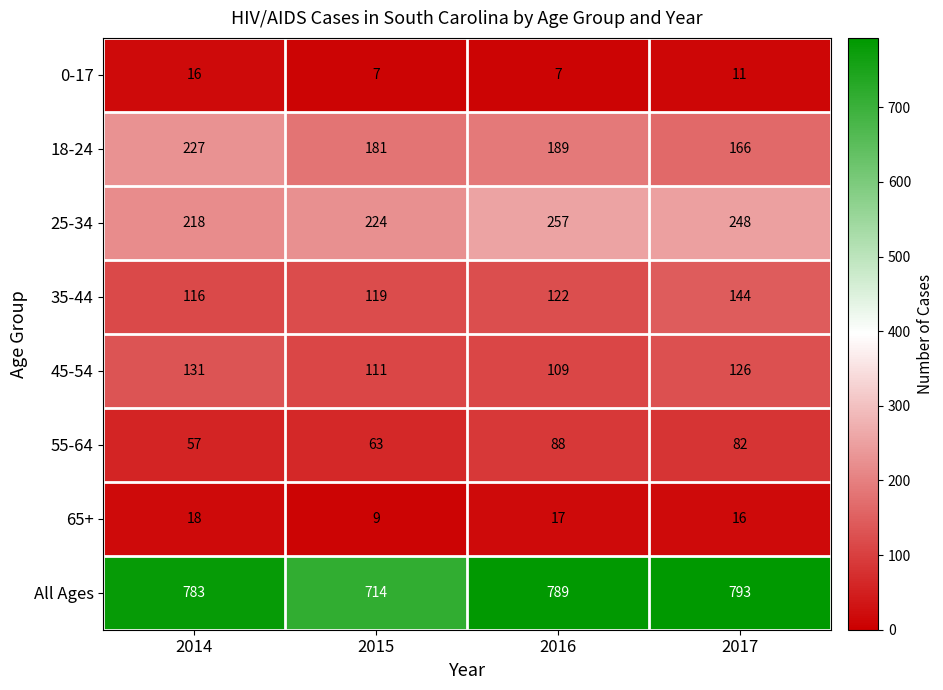

At 2014, list the series in order from smallest to largest.

0-17, 65+, 55-64, 35-44, 45-54, 25-34, 18-24, All Ages